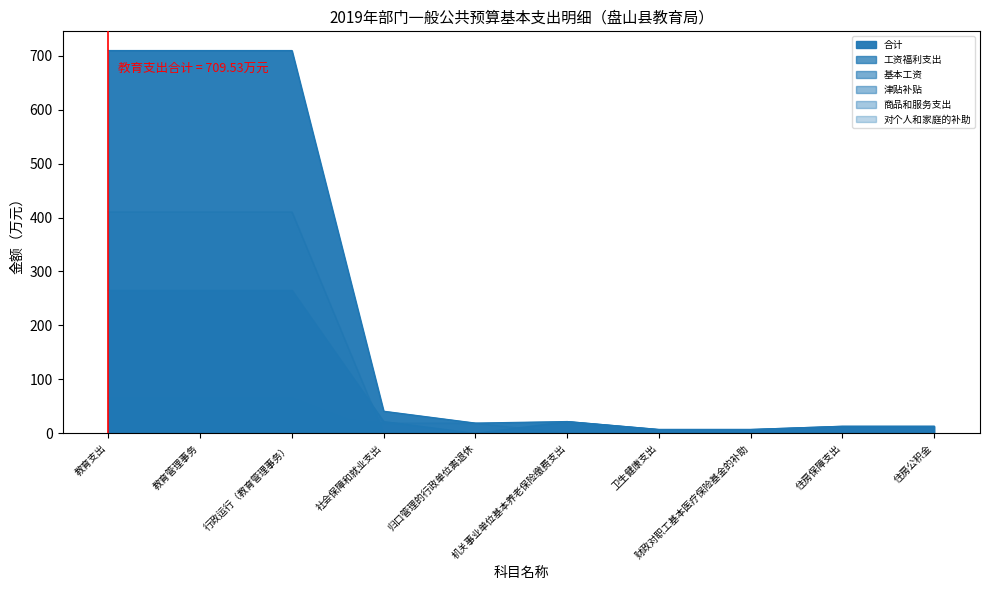

What is the value of the 对个人和家庭的补助 point at the 4th from the left?

19.1